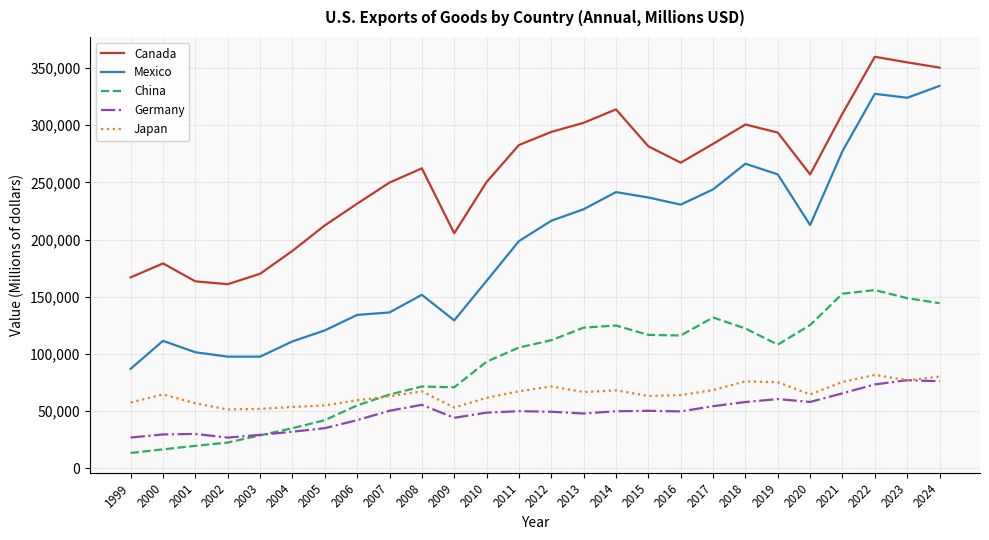

Which label corresponds to the largest value in the chart?

2022